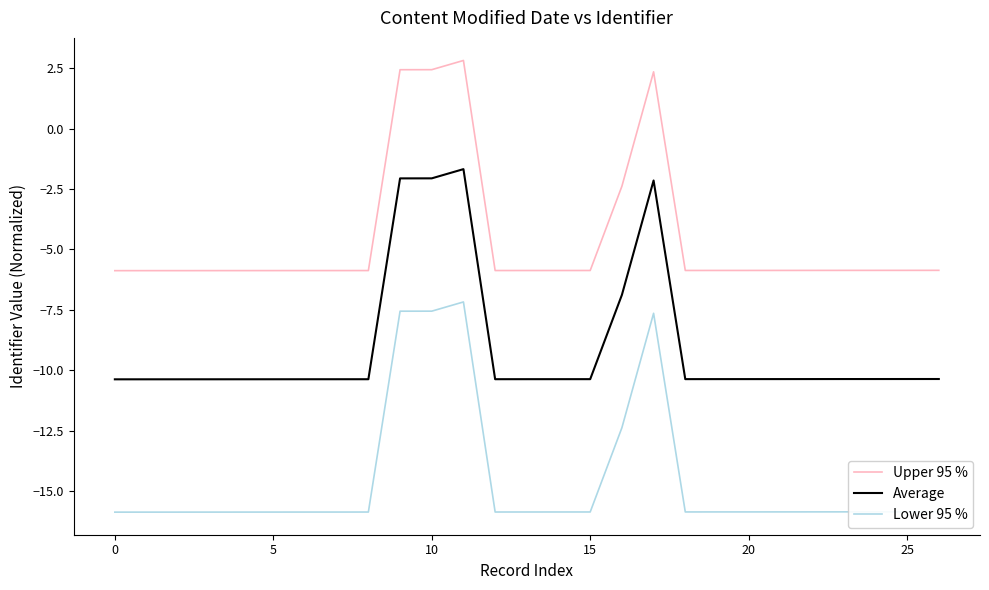

Rank the series by their average value, from highest to lowest.

Upper 95 %, Average, Lower 95 %